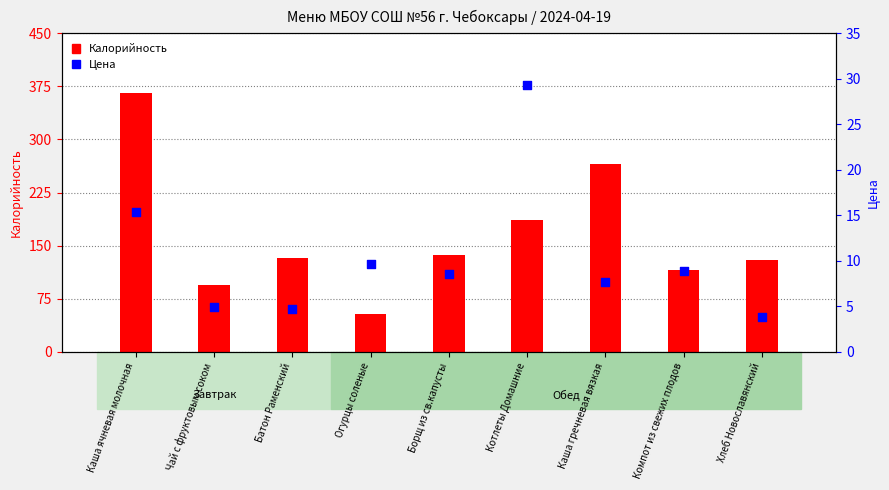

What is the total value across all series at Каша гречневая вязкая?

273.5